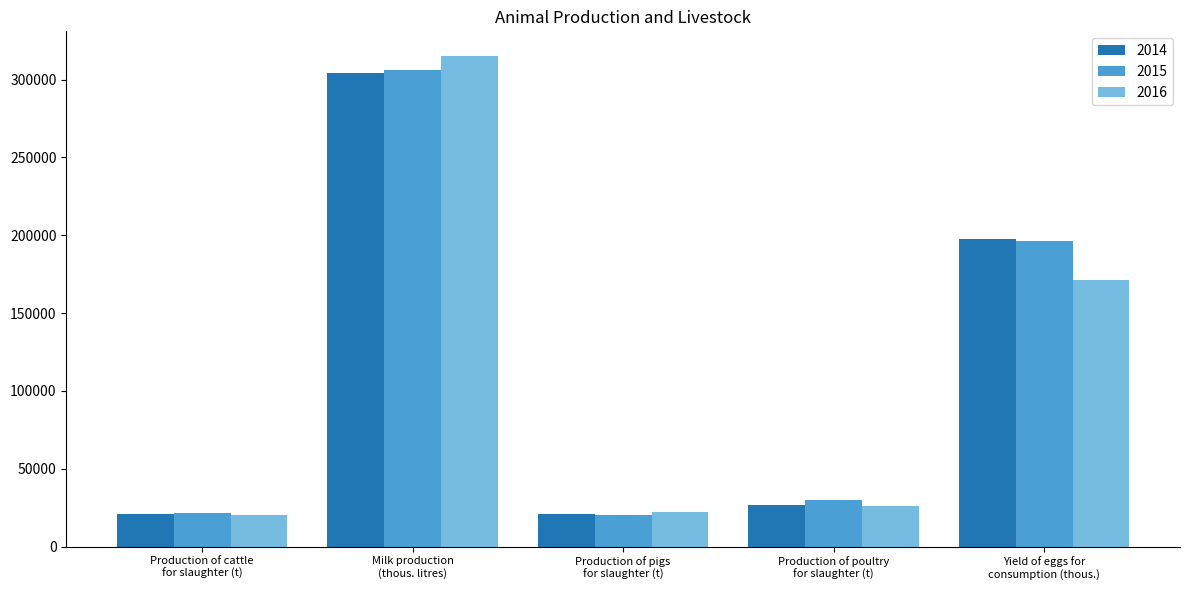

What is the average value of the 2015 series?

114860.4